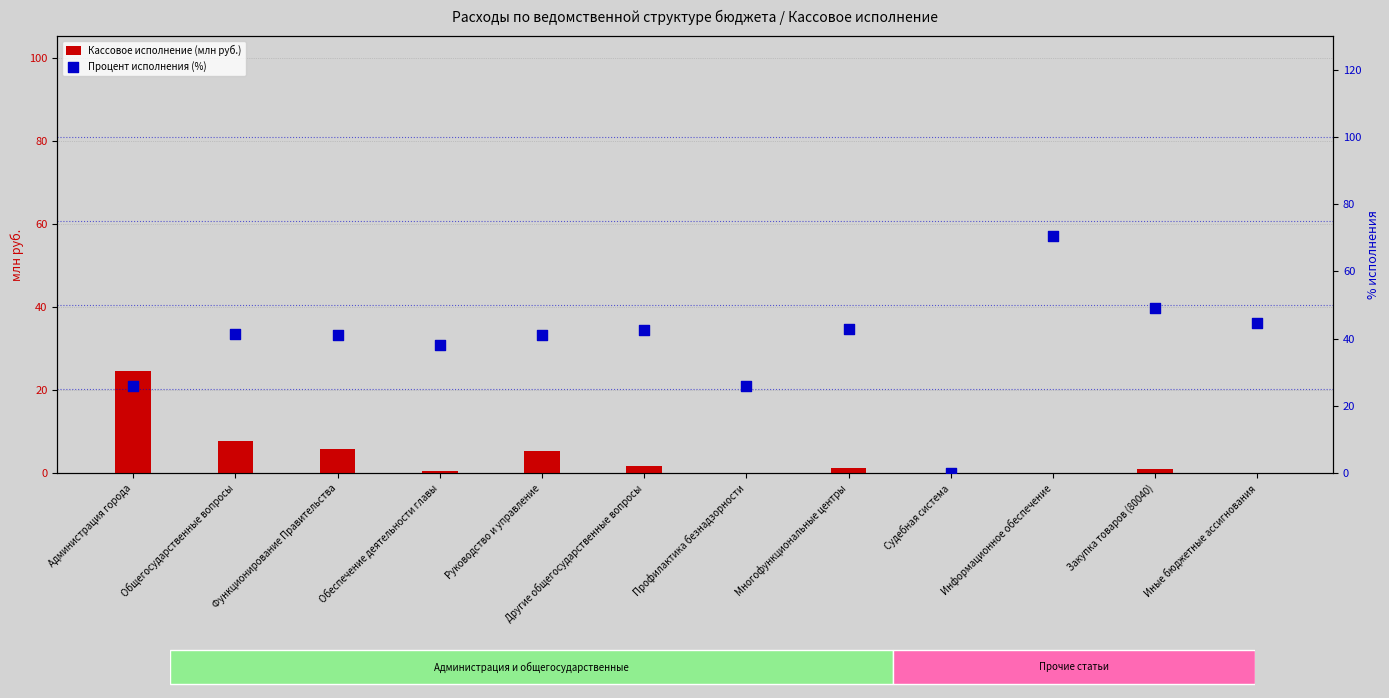

Is the value of Процент исполнения (%) at Обеспечение деятельности главы greater than the value of Кассовое исполнение (млн руб.) at Обеспечение деятельности главы?

Yes